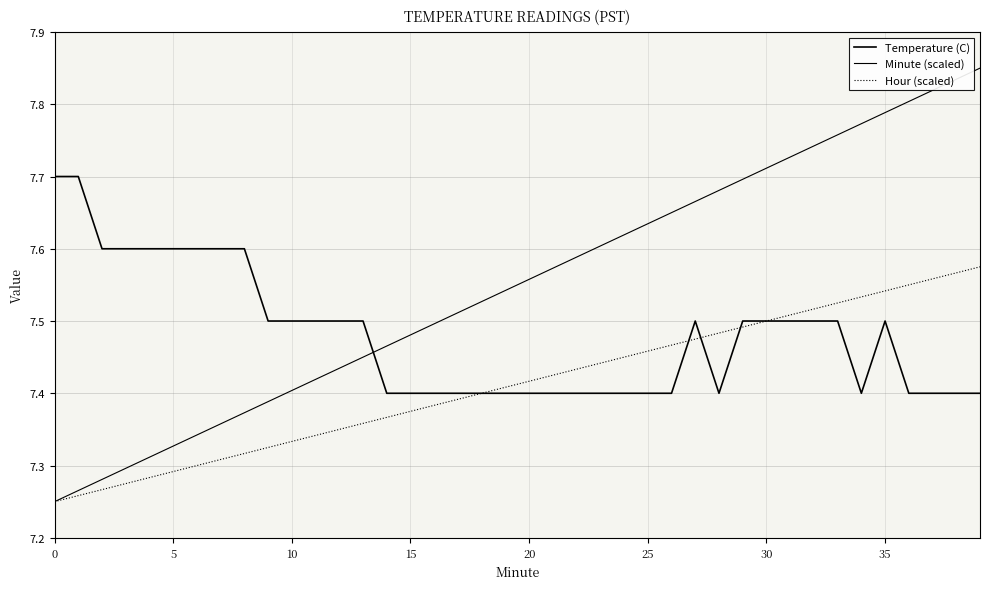

Does the chart display data point markers on the line(s)?

No